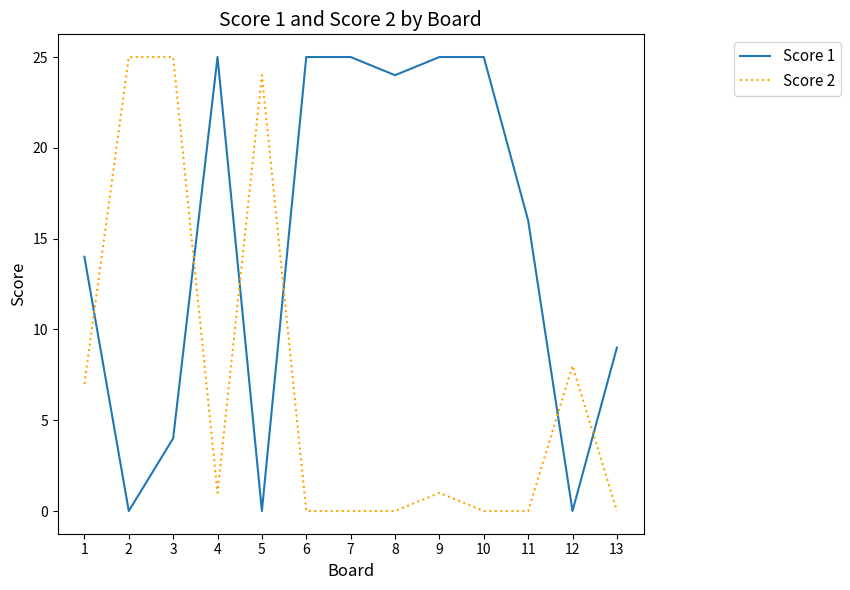

Reading left to right, transcribe all the data shown in this chart.

Score 1: 14	0	4	25	0	25	25	24	25	25	16	0	9
Score 2: 7	25	25	1	24	0	0	0	1	0	0	8	0